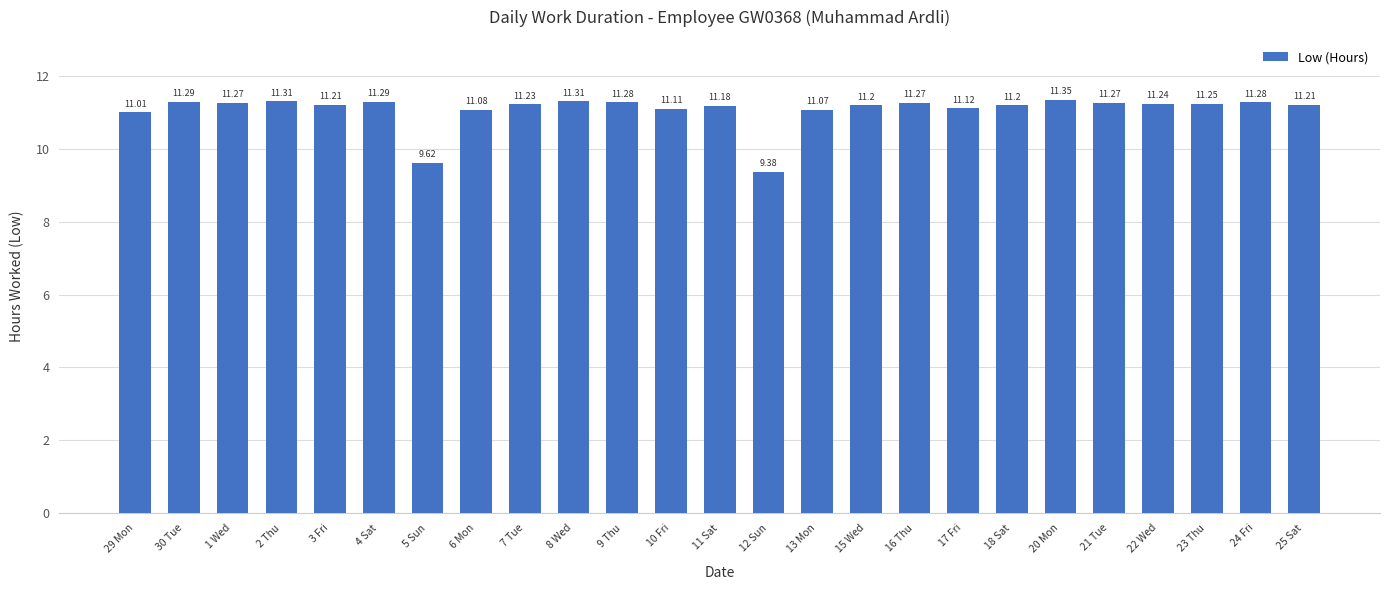

Which has a higher value, 16 Thu or 9 Thu?

9 Thu